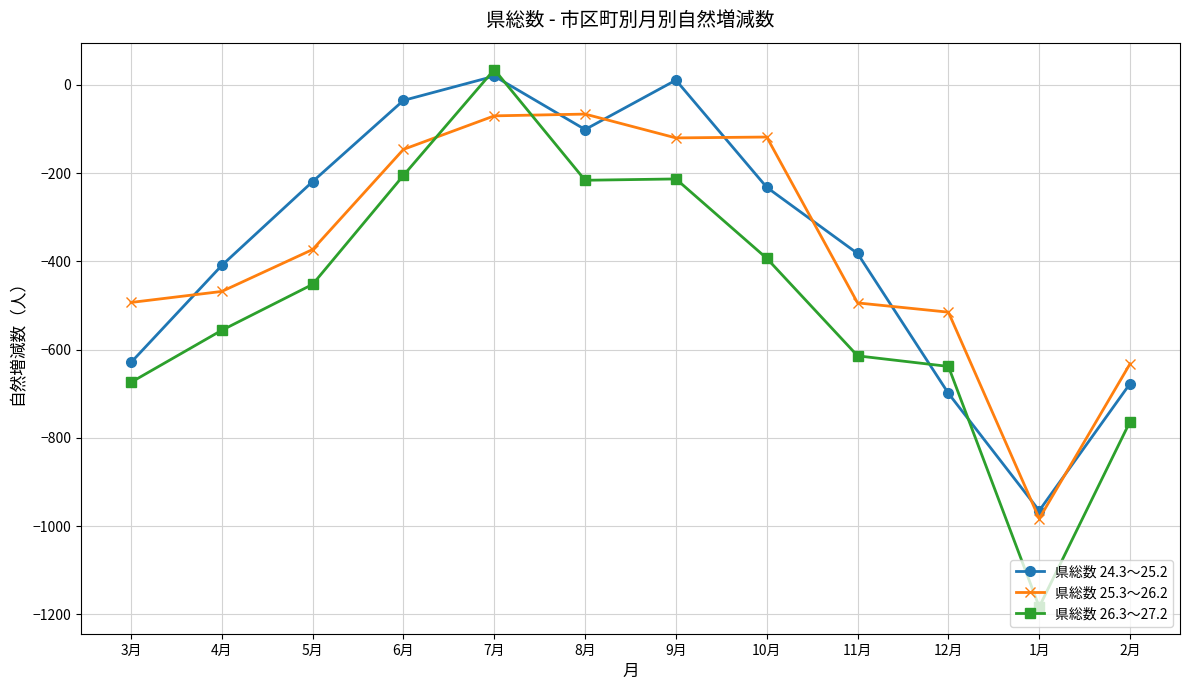

What is the total value across all series at 12月?

-1852